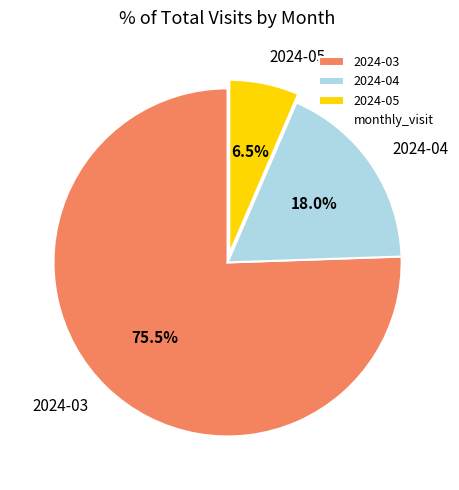

To the nearest percent, what is the difference between the 2024-05 and 2024-03 slice percentages?

69%